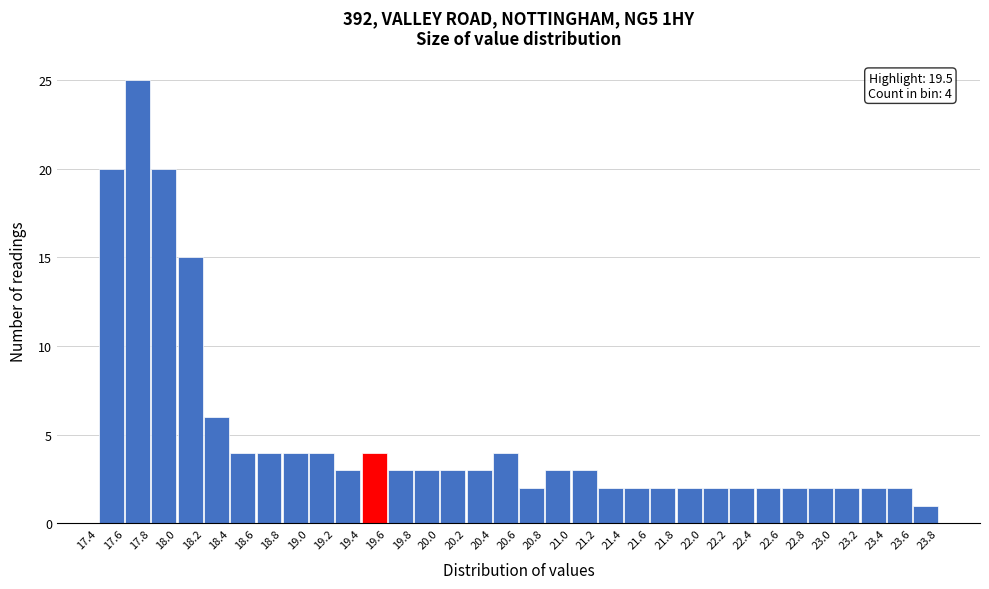

Which range on the x-axis has the tallest bar?

17.6 to 17.8